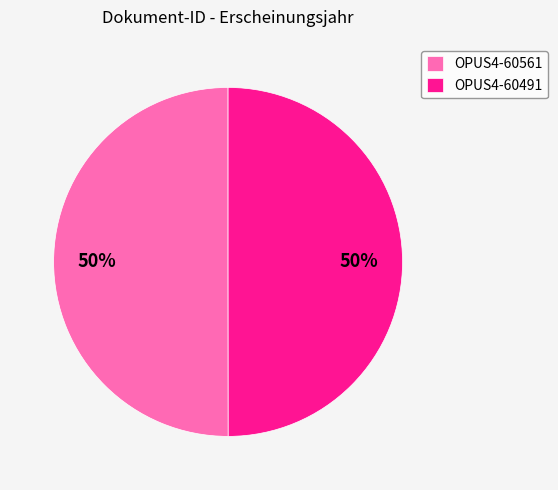

To the nearest percent, what is the combined percentage of OPUS4-60491 and OPUS4-60561?

100%